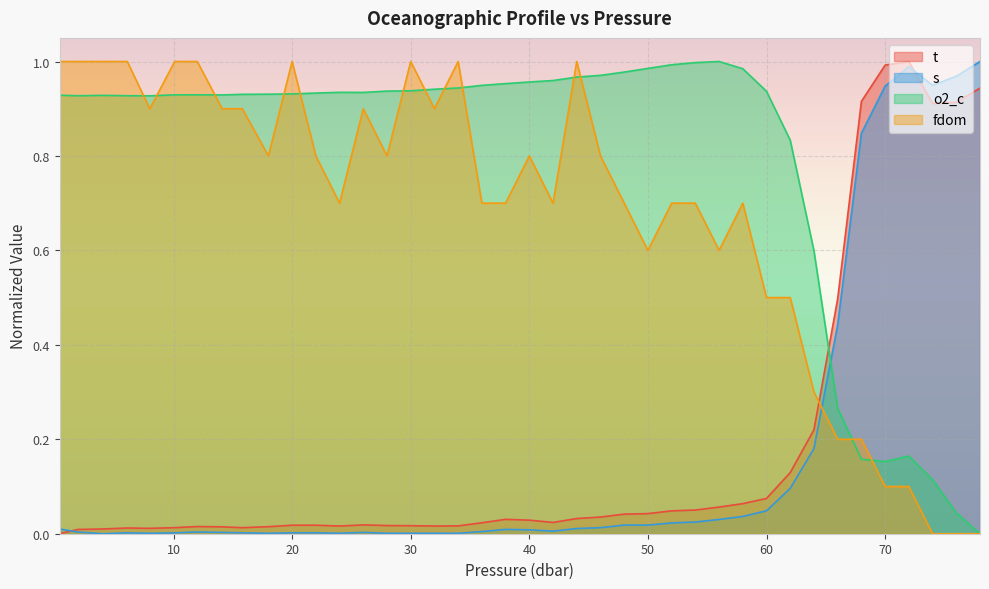

Which series ends up on top after the final intersection of o2_c and s?

s